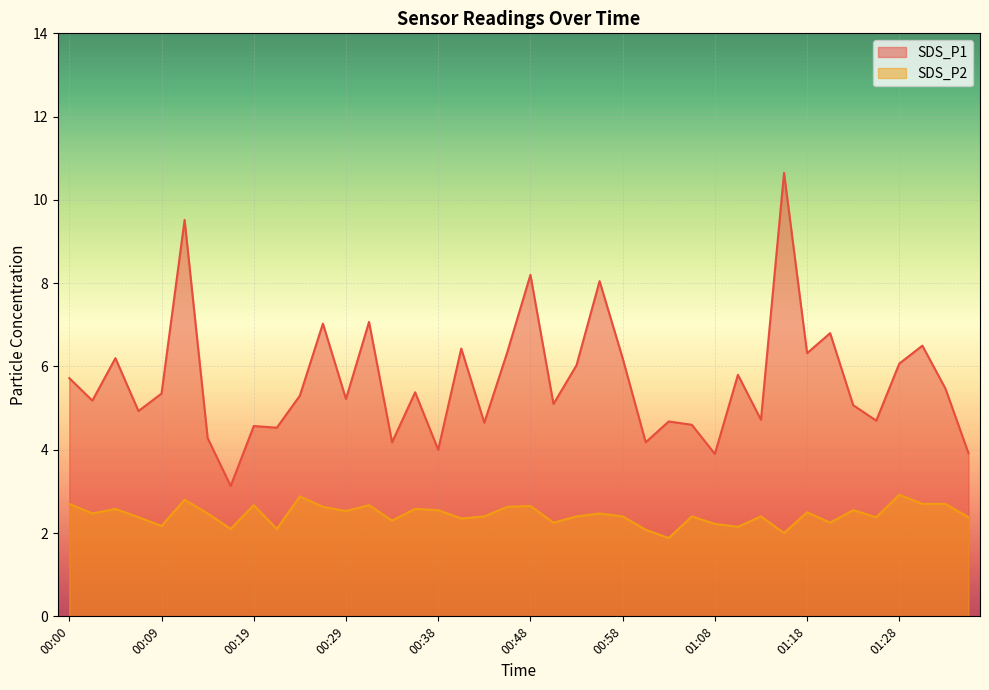

Reading left to right, list all the values displayed in this chart.

SDS_P1: 5.7	5.2	6.2	4.9	5.3	9.5	4.3	3.1	4.6	4.5	5.3	7.0	5.2	7.1	4.2	5.4	4.0	6.4	4.7	6.3	8.2	5.1	6.0	8.1	6.2	4.2	4.7	4.6	3.9	5.8	4.7	10.7	6.3	6.8	5.1	4.7	6.1	6.5	5.5	3.9
SDS_P2: 2.7	2.5	2.6	2.4	2.2	2.8	2.5	2.1	2.7	2.1	2.9	2.6	2.5	2.7	2.3	2.6	2.5	2.4	2.4	2.6	2.6	2.2	2.4	2.5	2.4	2.1	1.9	2.4	2.2	2.1	2.4	2.0	2.5	2.2	2.5	2.4	2.9	2.7	2.7	2.4